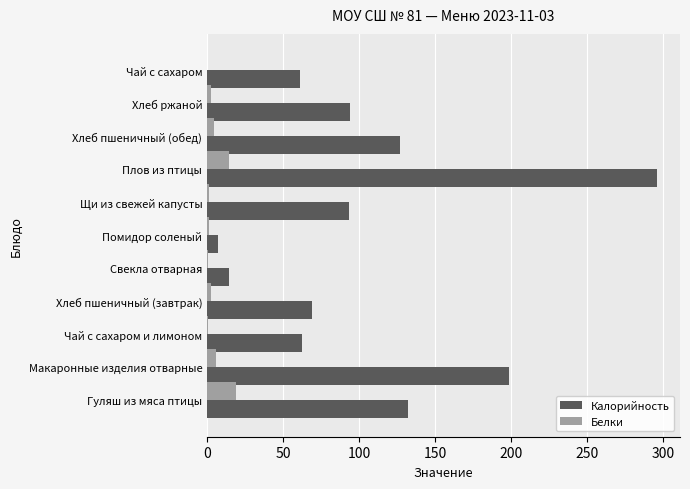

What are all the series names shown in the legend?

Калорийность, Белки